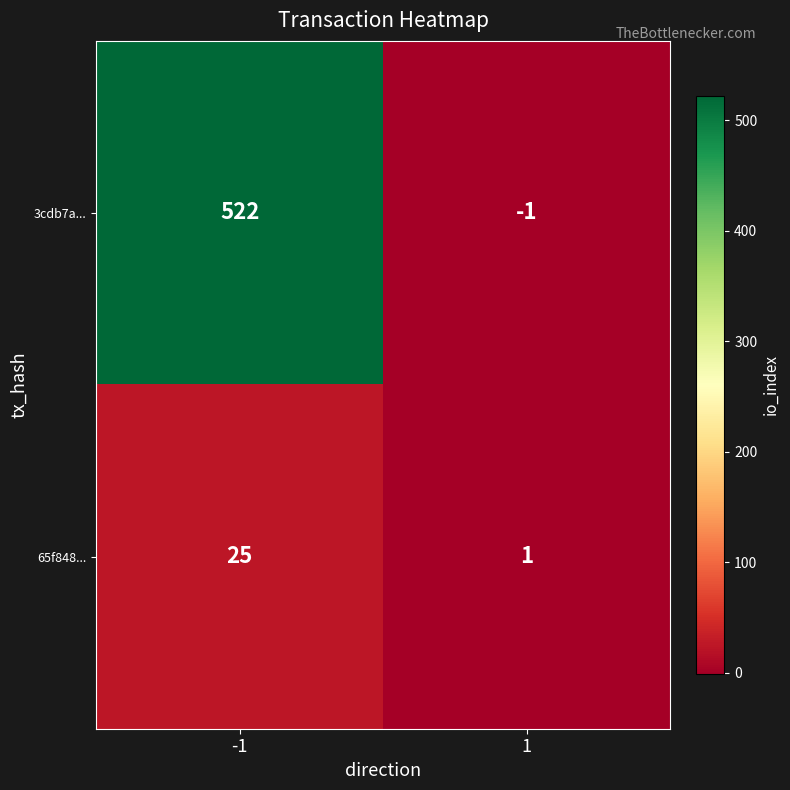

At 1, list the series in order from smallest to largest.

3cdb7a..., 65f848...